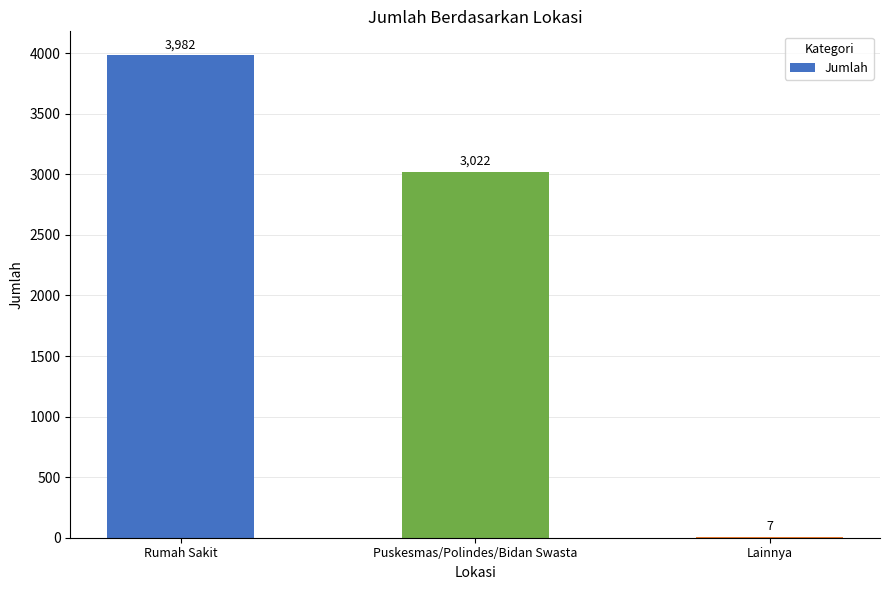

What is the greatest value displayed?

3982